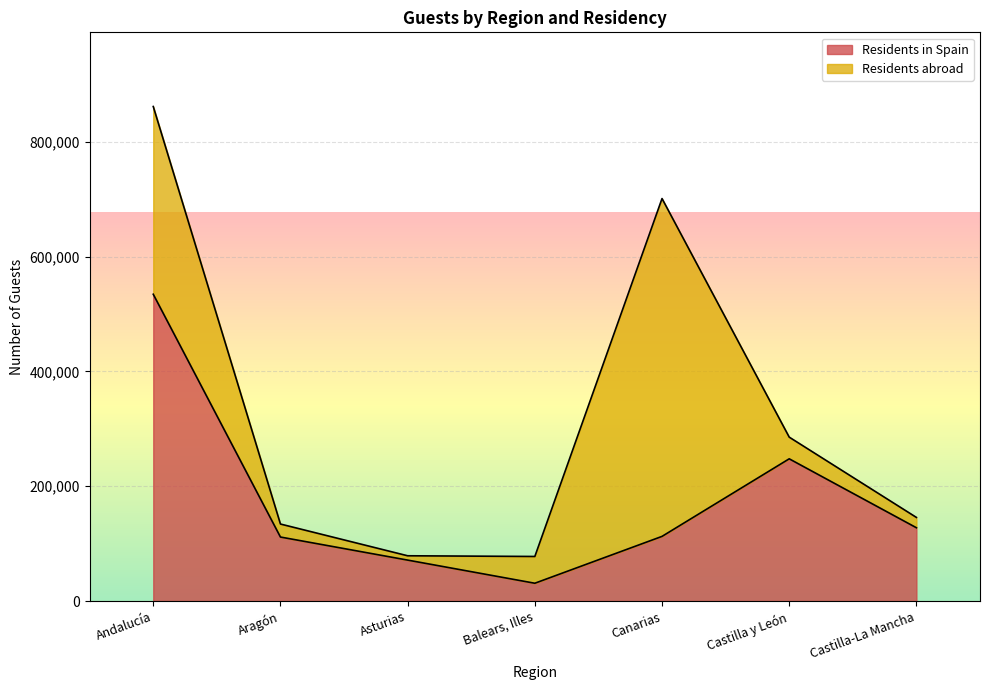

Approximately how many times larger is the value at Asturias compared to Balears, Illes?

2.3